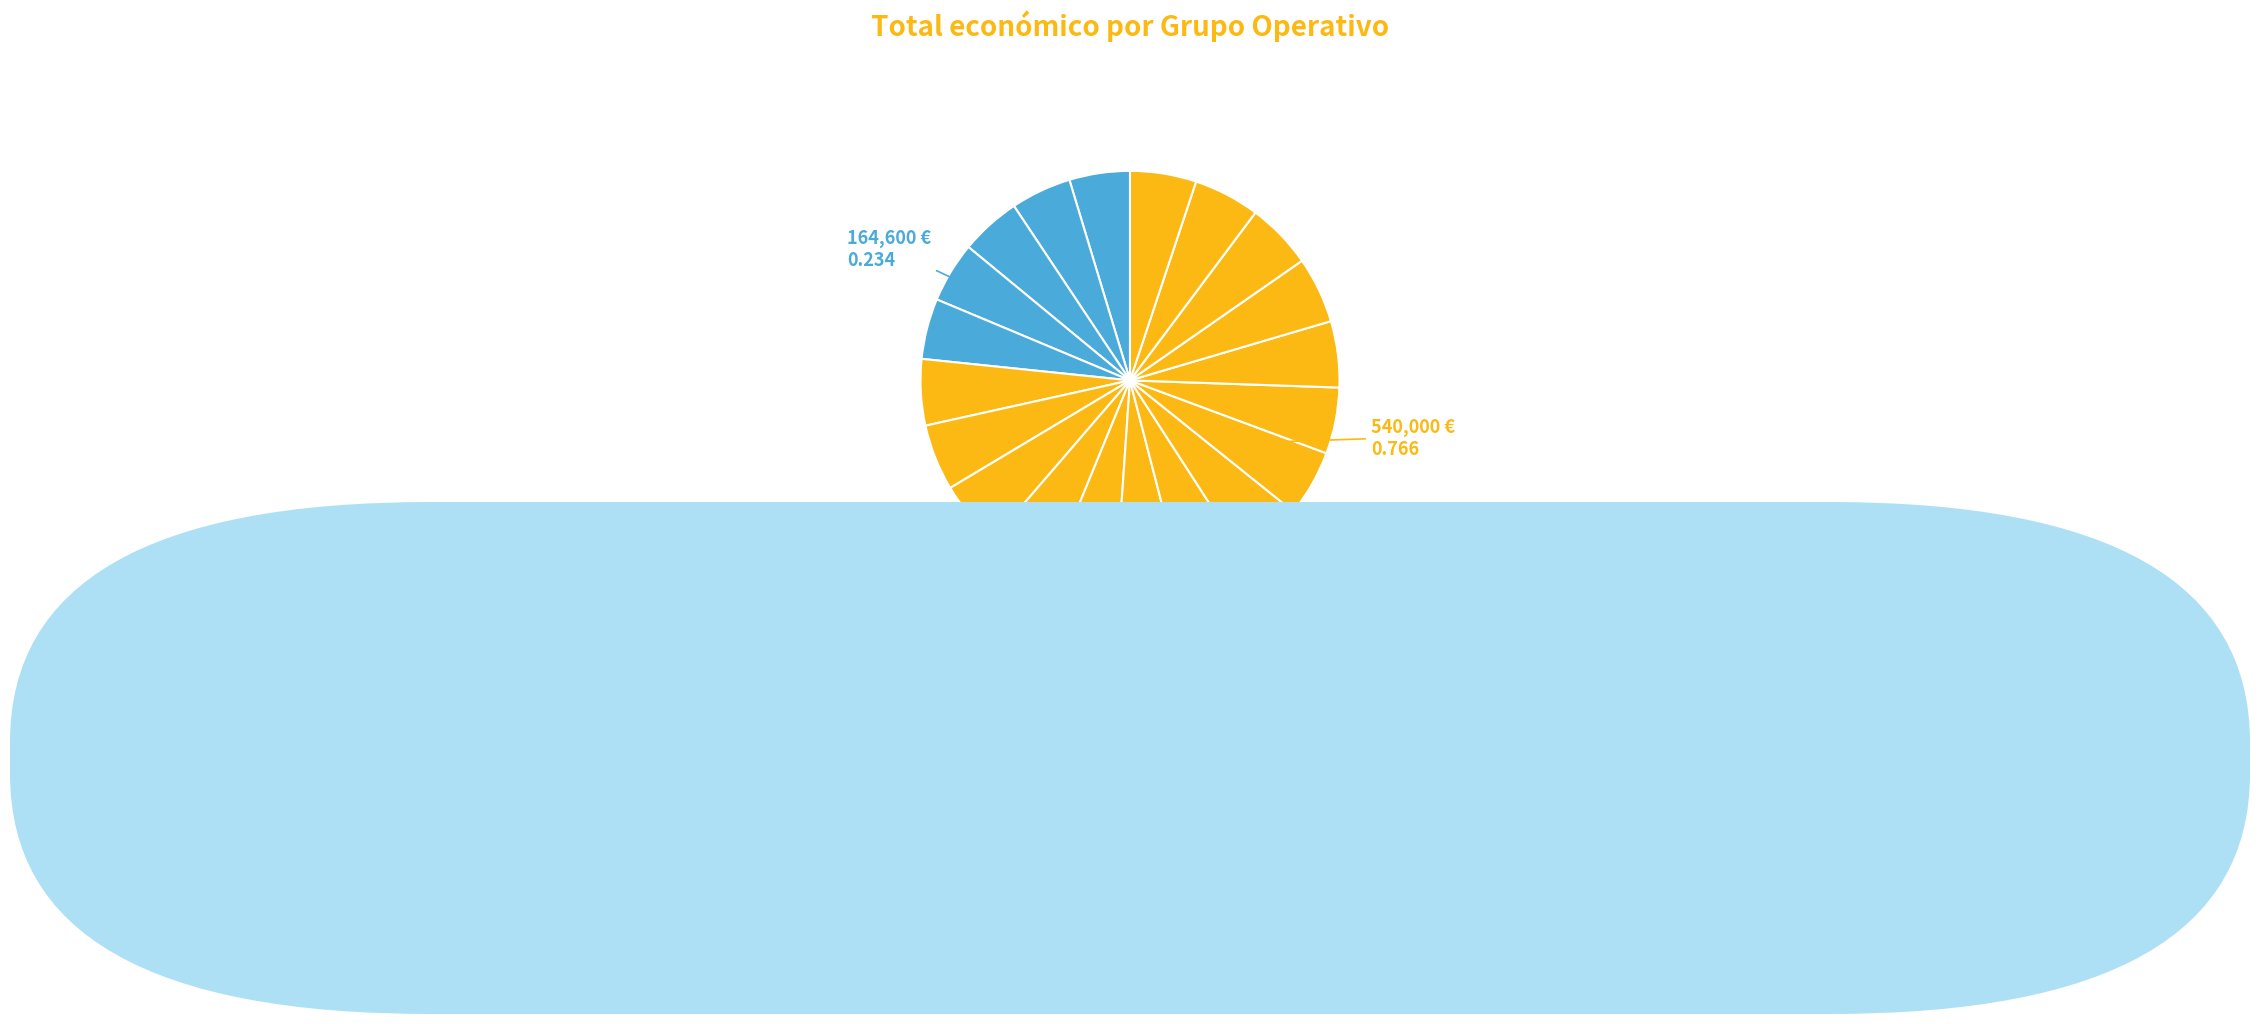

How many slices are in this pie chart?

20